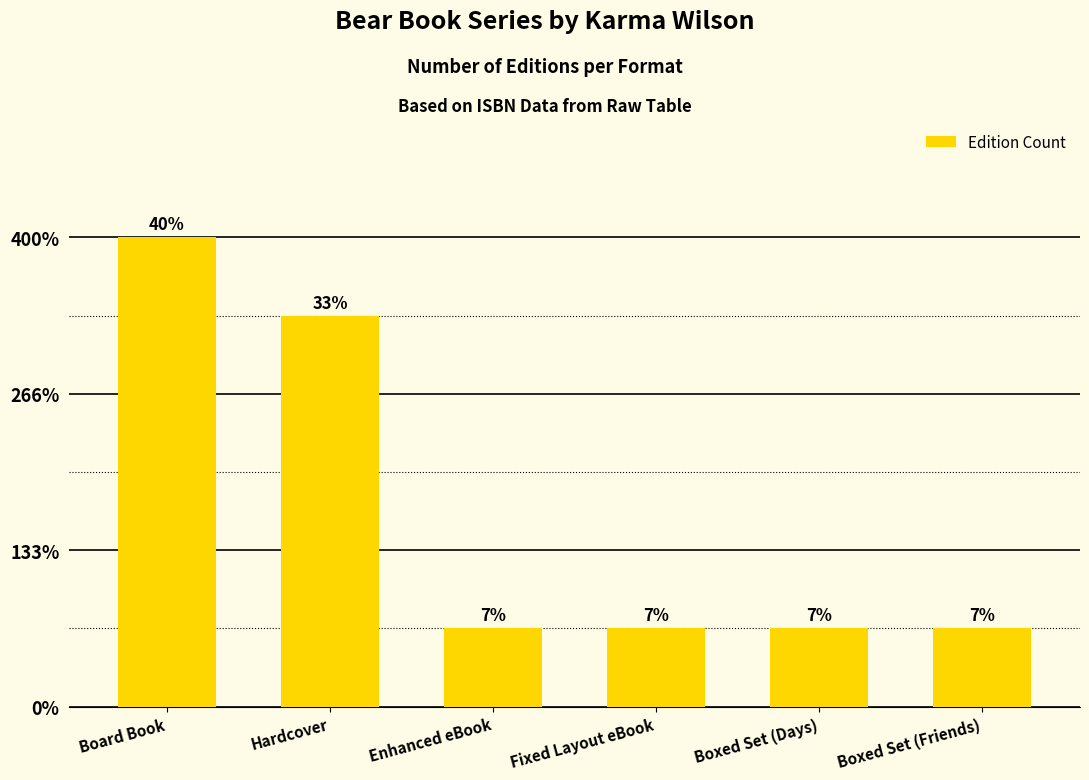

What is the label of the 2nd bar from the right?

Boxed Set (Days)